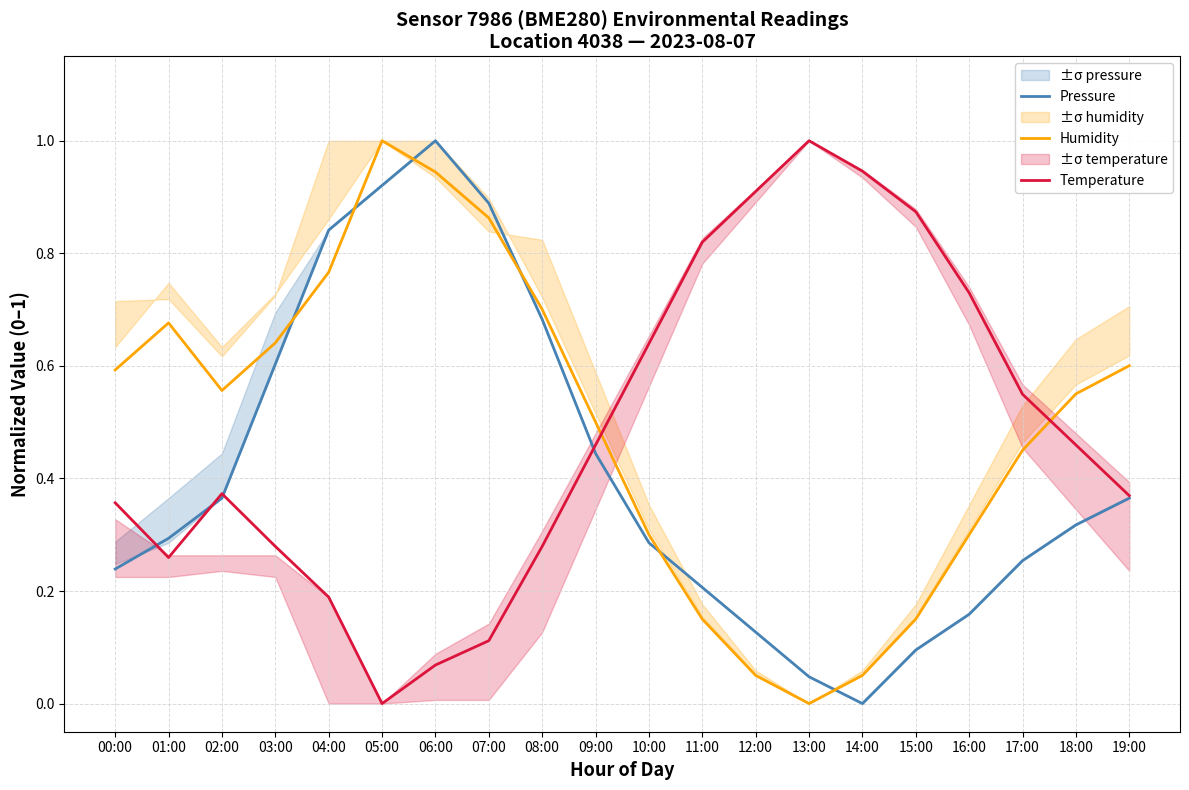

Reading left to right, what are all the values shown in this chart?

Pressure: 0.2	0.3	0.4	0.6	0.8	0.9	1.0	0.9	0.7	0.4	0.3	0.2	0.1	0.0	0.0	0.1	0.2	0.3	0.3	0.4
Humidity: 0.6	0.7	0.6	0.6	0.8	1.0	0.9	0.9	0.7	0.5	0.3	0.2	0.1	0.0	0.1	0.2	0.3	0.5	0.6	0.6
Temperature: 0.4	0.3	0.4	0.3	0.2	0.0	0.1	0.1	0.3	0.5	0.6	0.8	0.9	1.0	0.9	0.9	0.7	0.5	0.5	0.4